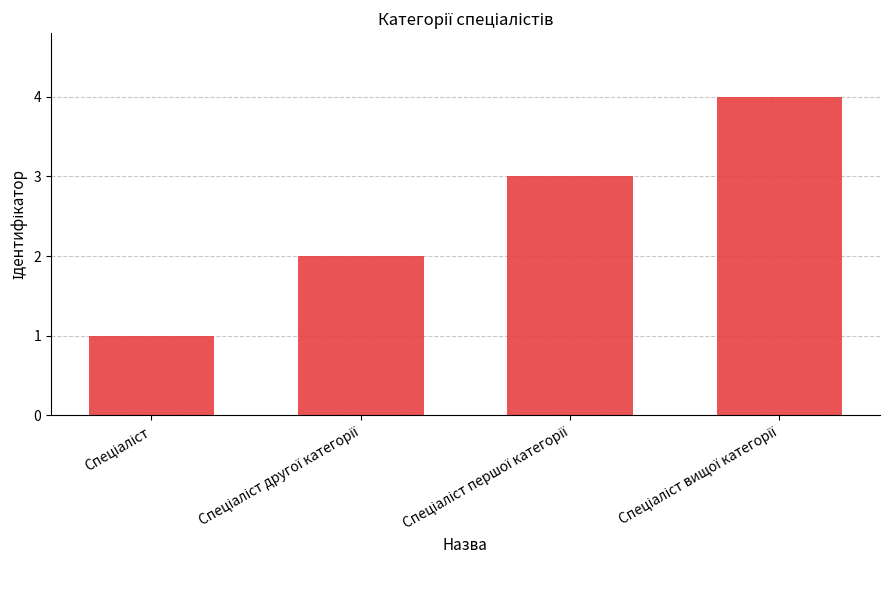

What is the sum of all values?

10